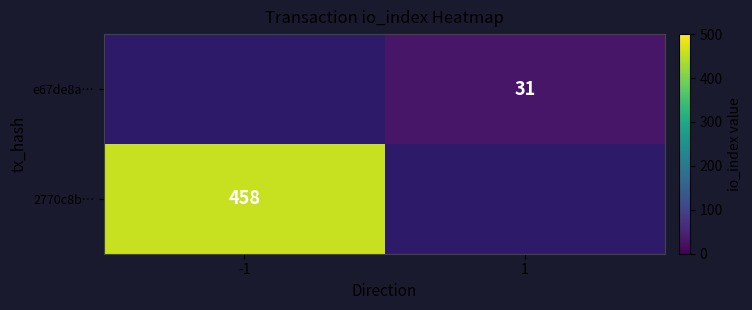

True or false: 2770c8b… has a value of 458 at -1.

True